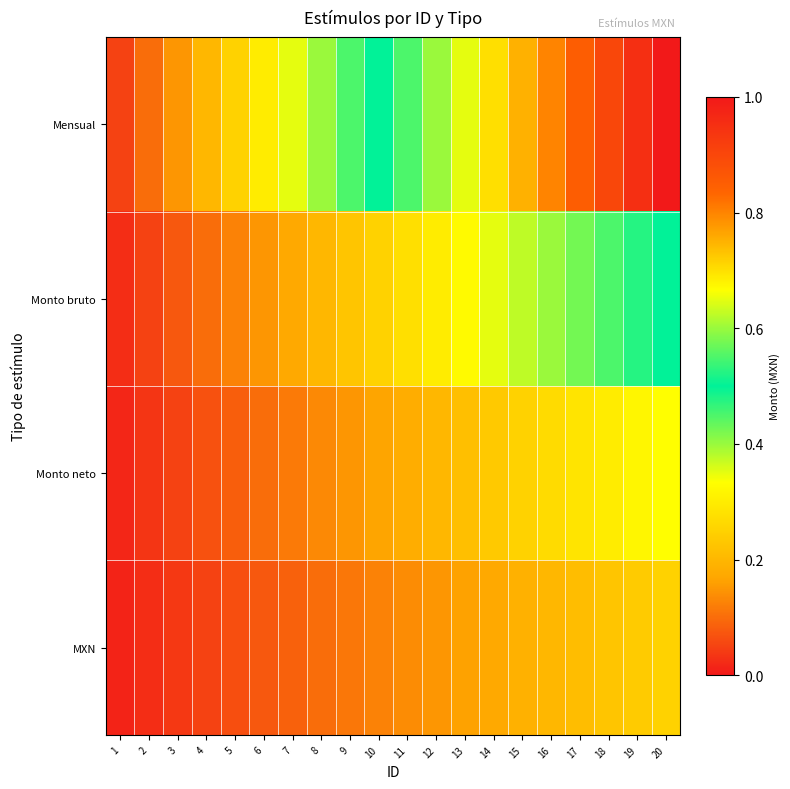

Which series has the largest total across all categories?

Mensual